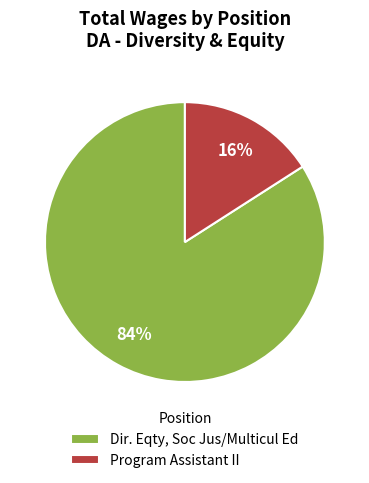

How many slices are in this pie chart?

2